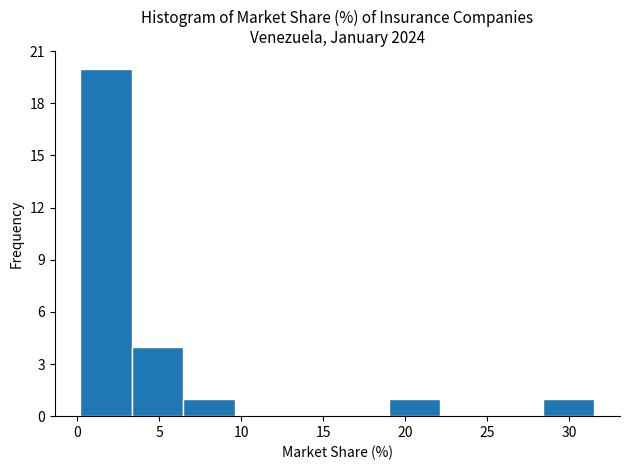

Reading left to right, transcribe this chart: for each bar, give the range it covers on the x-axis and its height. Neither the bar edges nor the heights are printed on the chart, so give them approximately, as read against the axes.

0.0 to 3.5: 20
3.5 to 6.5: 4
6.5 to 9.5: 1
9.5 to 12.5: 0
12.5 to 16.0: 0
16.0 to 19.0: 0
19.0 to 22.0: 1
22.0 to 25.5: 0
25.5 to 28.5: 0
28.5 to 31.5: 1